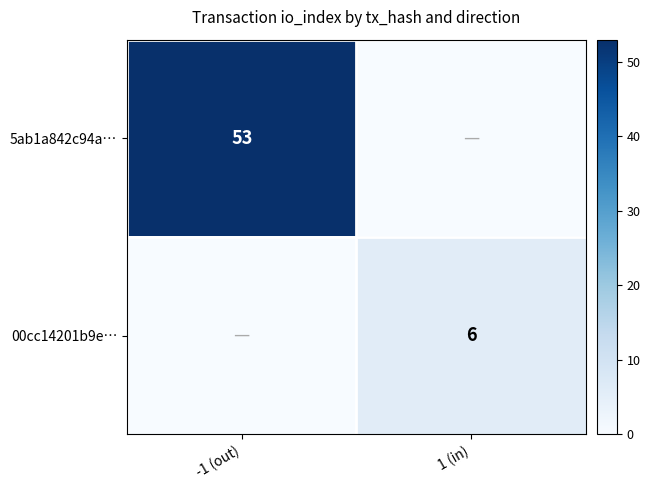

The 00cc14201b9e… series shows 6 at 1 (in). True or false?

True